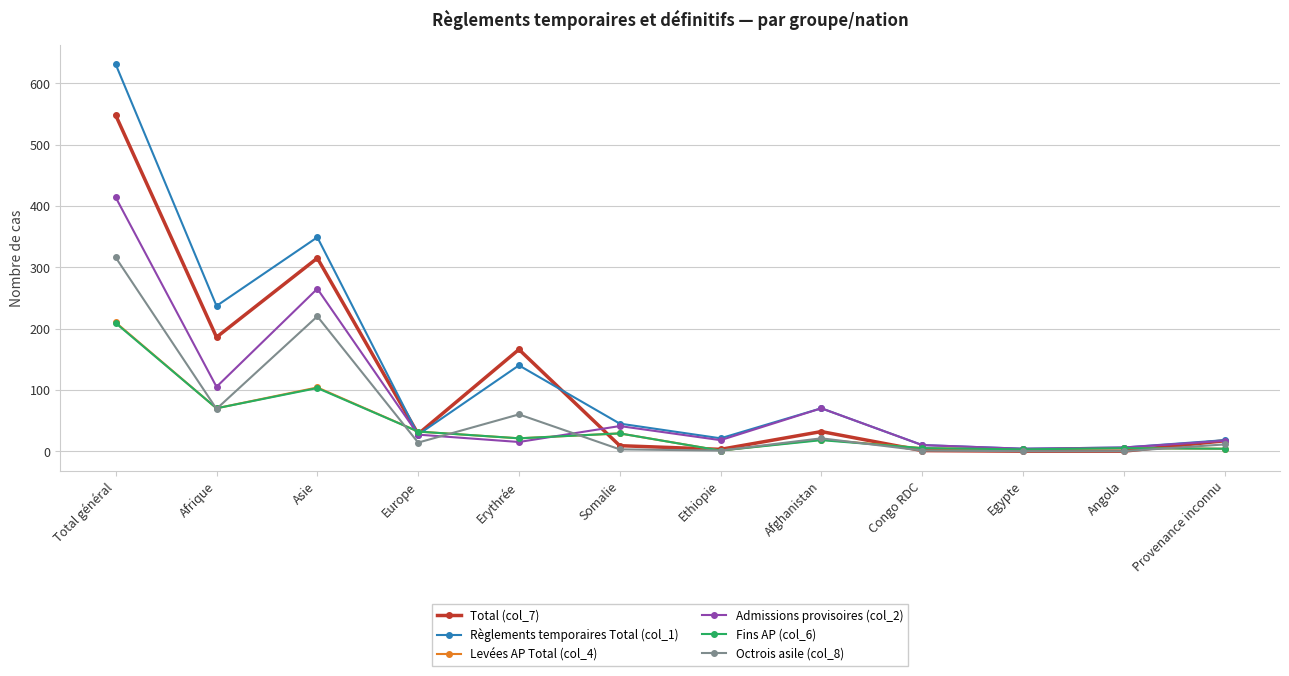

What position from the left is Afrique?

2